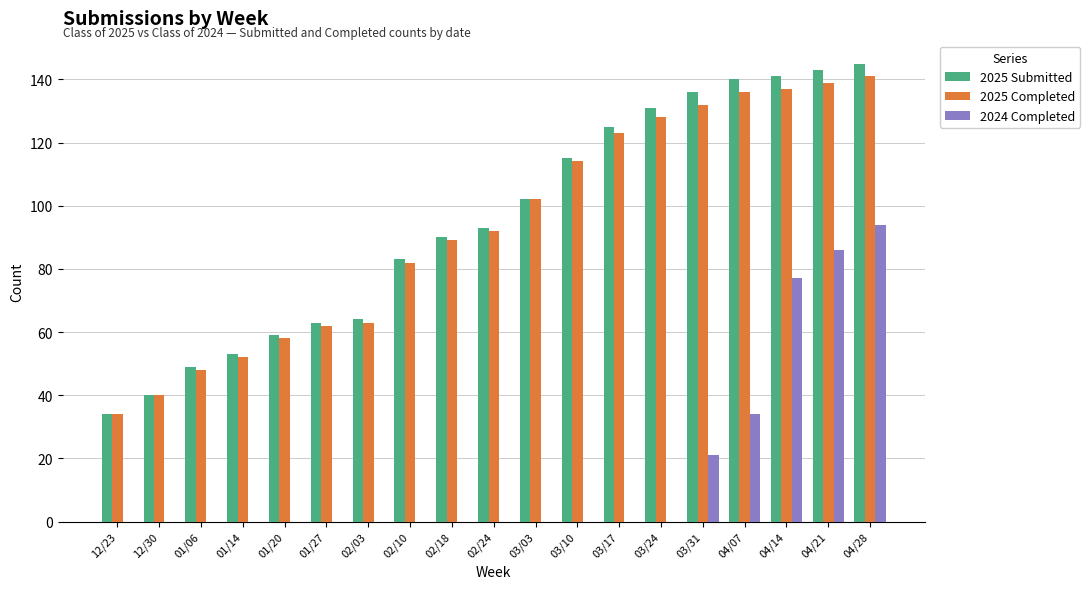

How many data points does each series have?

19